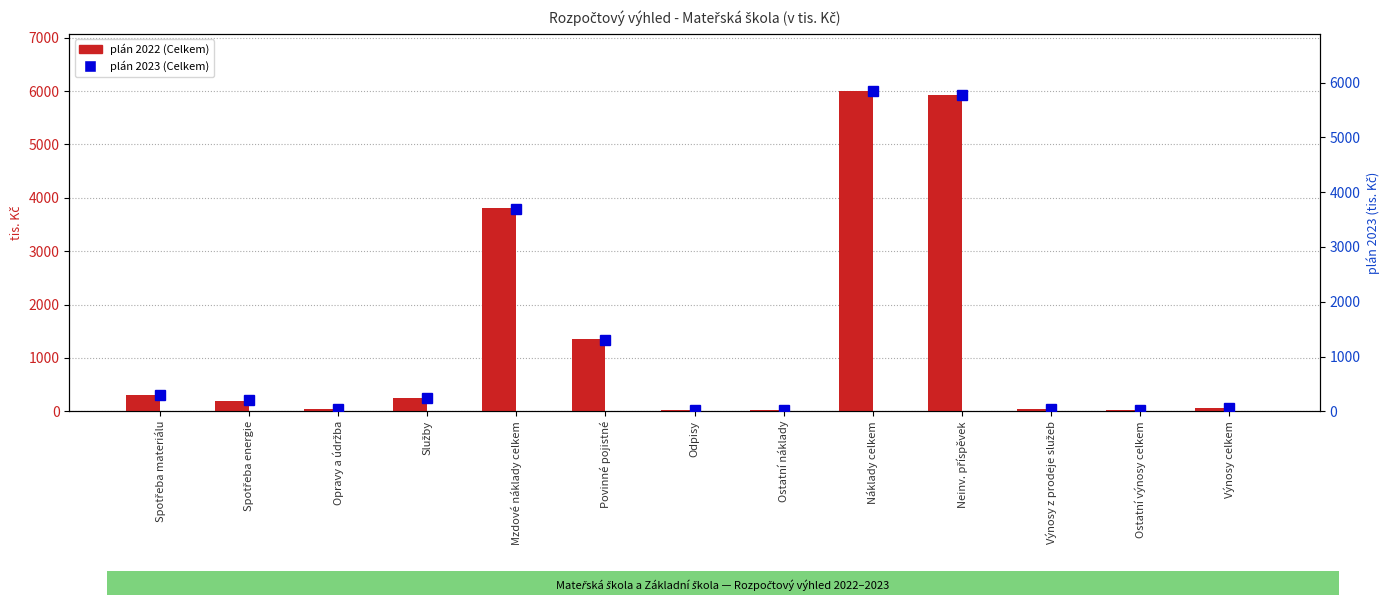

Which category has the highest value across all series?

Náklady celkem